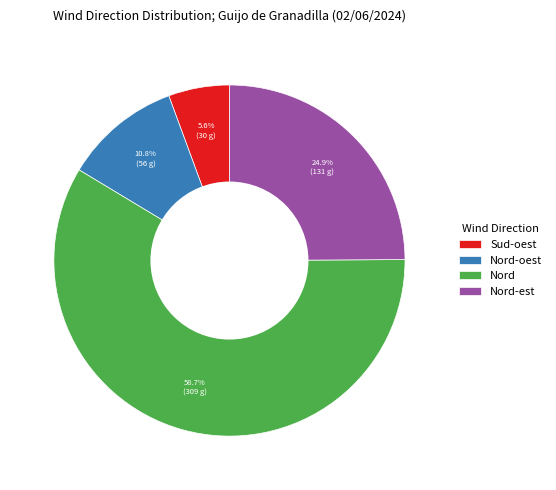

Rank the categories by value from lowest to highest.

Sud-oest, Nord-oest, Nord-est, Nord